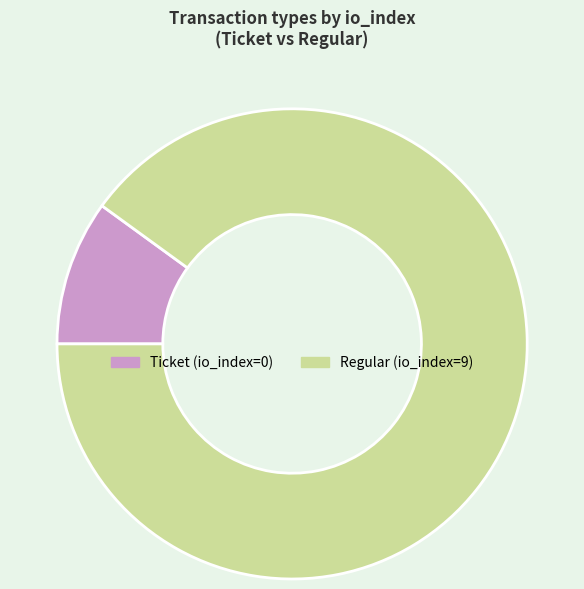

Rank the categories by value from lowest to highest.

Ticket, Regular